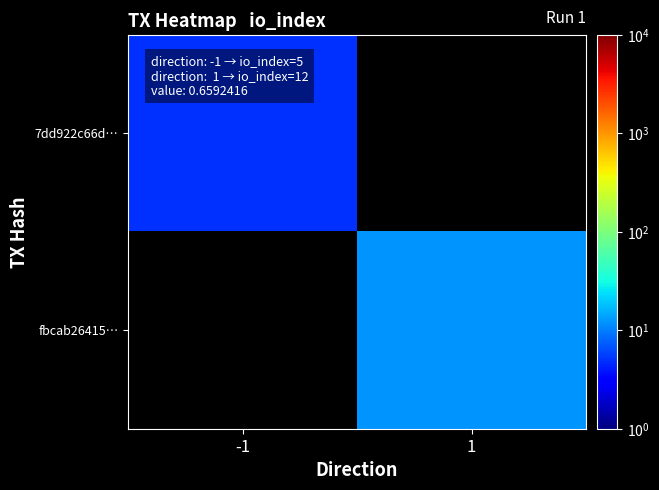

List the series in order of their peak value, lowest first.

7dd922c66d…, fbcab26415…